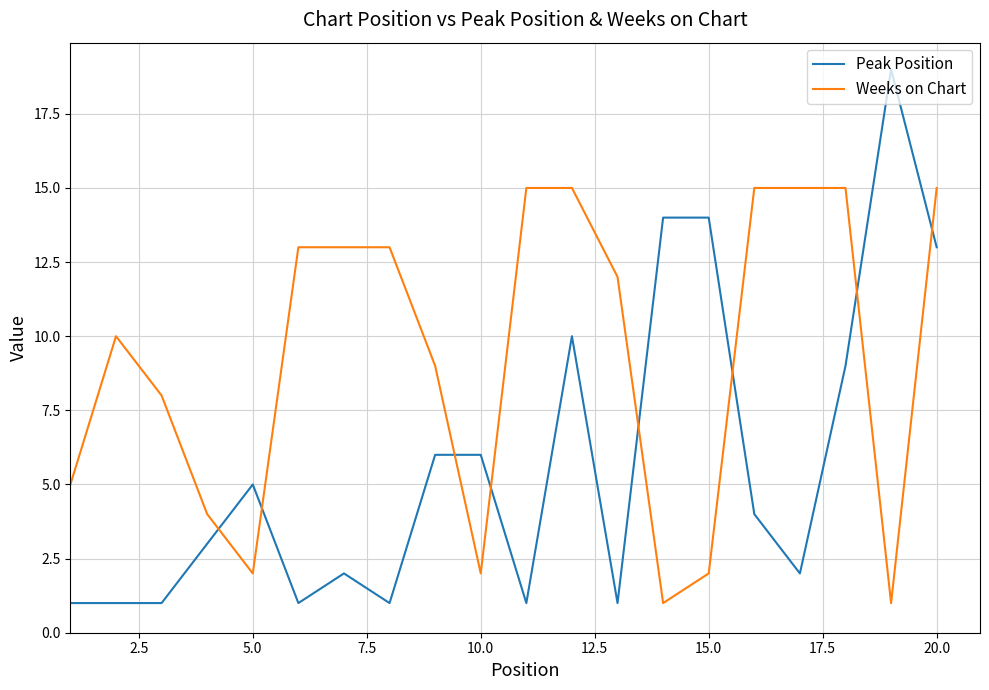

Which series has the largest total across all categories?

Weeks on Chart